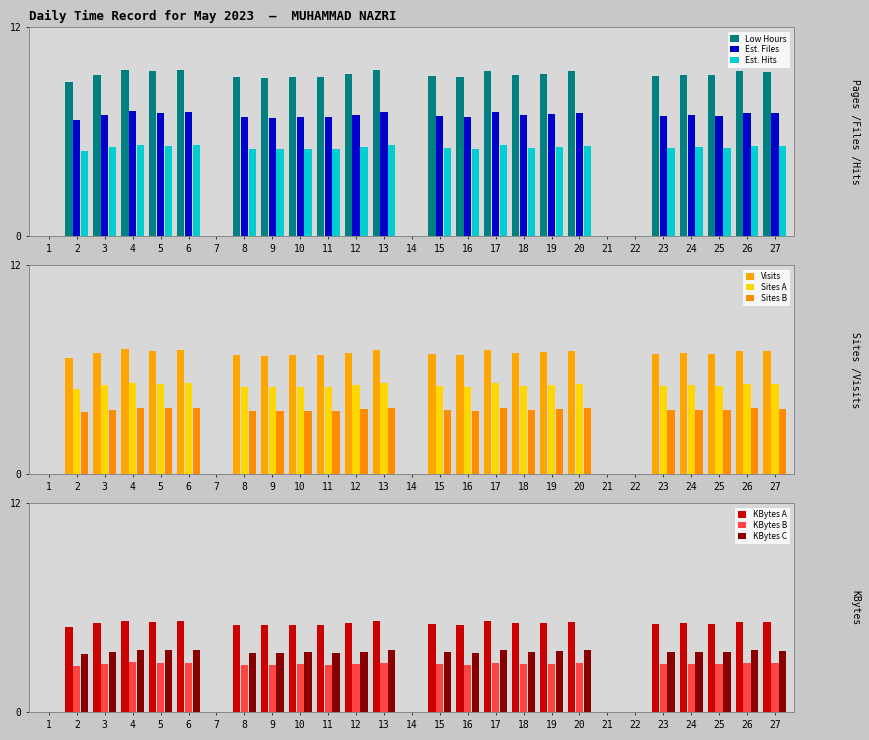

What is the change in value from 12 to 13?

+0.2